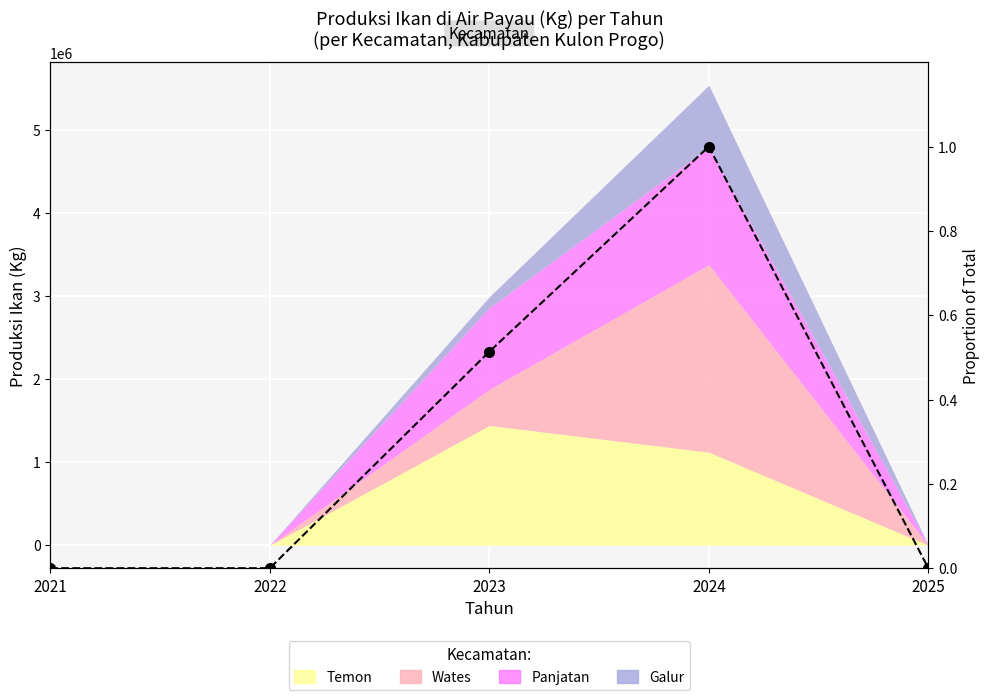

At which category does the chart reach its peak across all series?

2024